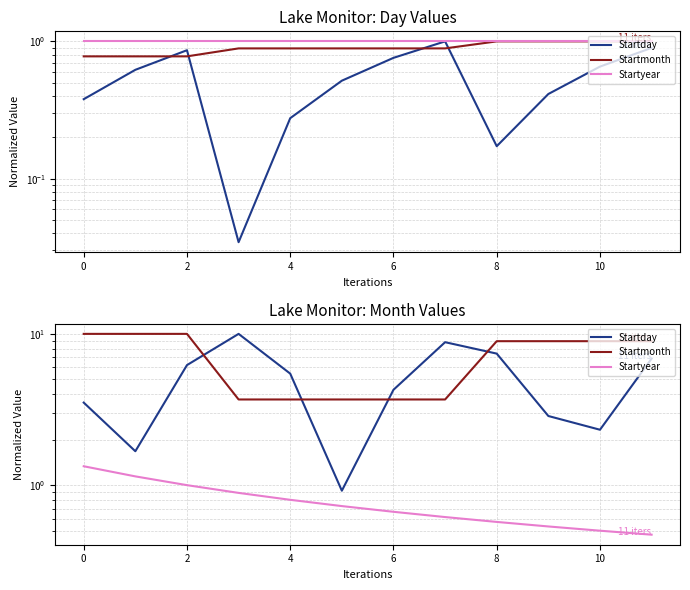

Which has a higher value, 9 or 11?

11